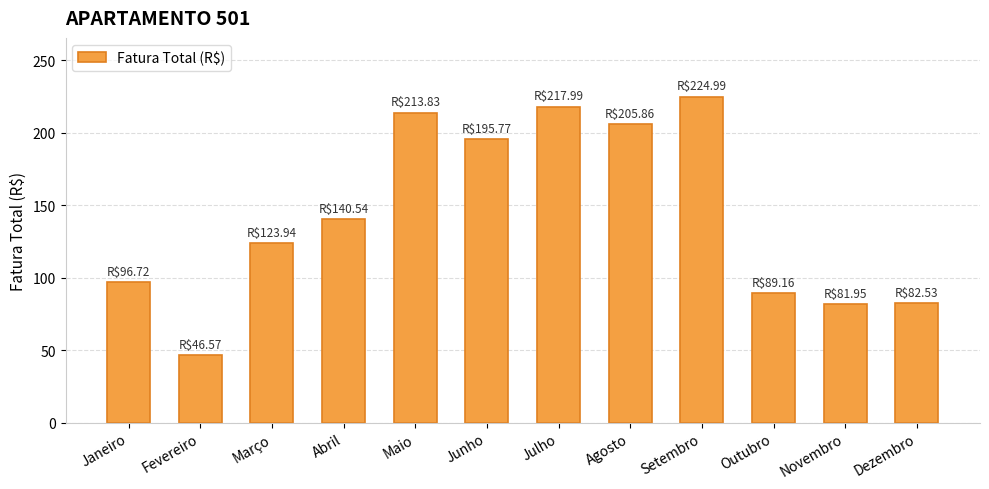

What is the label of the 6th bar from the right?

Julho